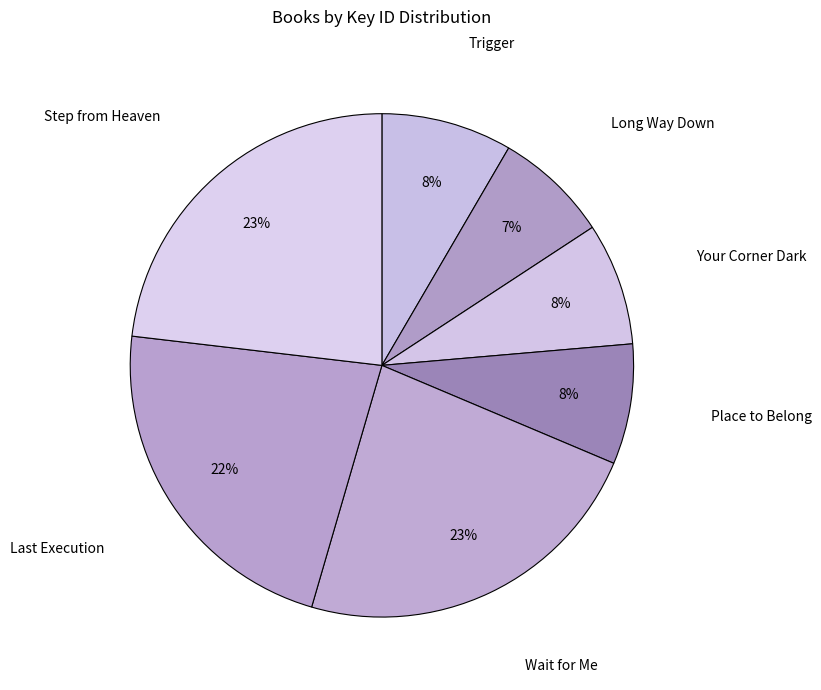

How many slices are in this pie chart?

7